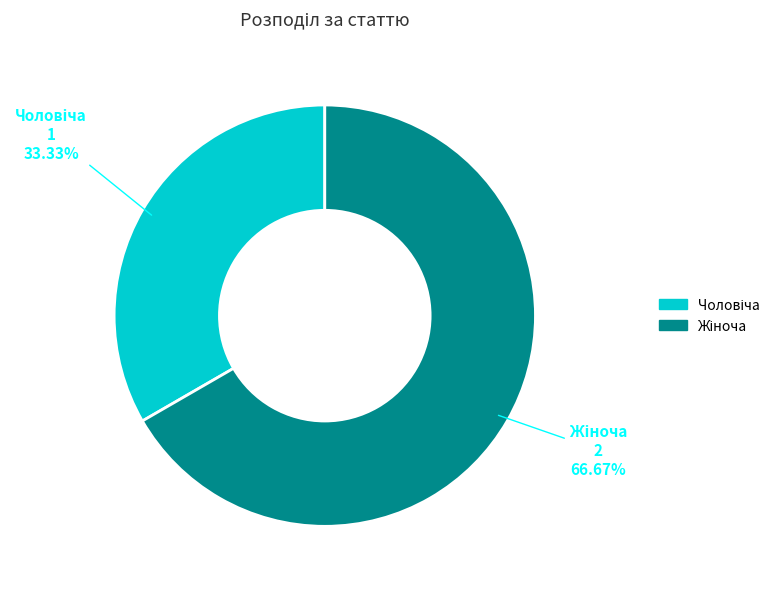

Count the number of slices in the pie.

2